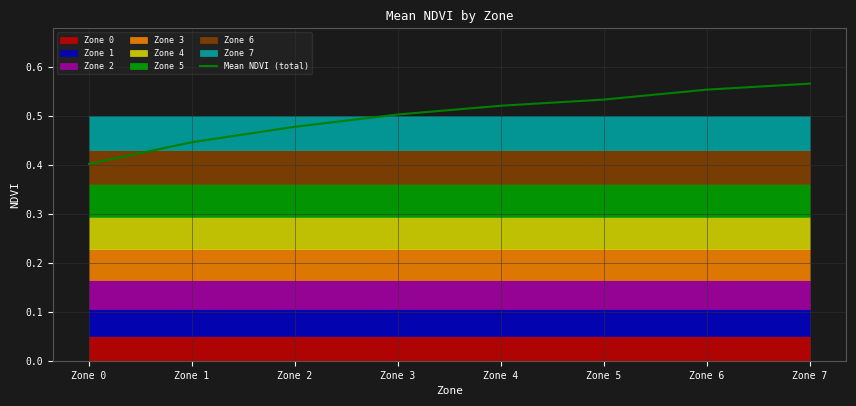

What is the change in value from Zone 0 to Zone 7?

+0.2